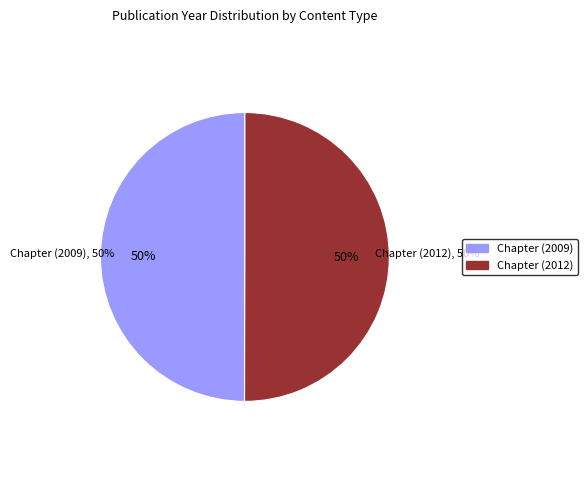

Rank the categories by value from highest to lowest.

Chapter (2012), Chapter (2009)